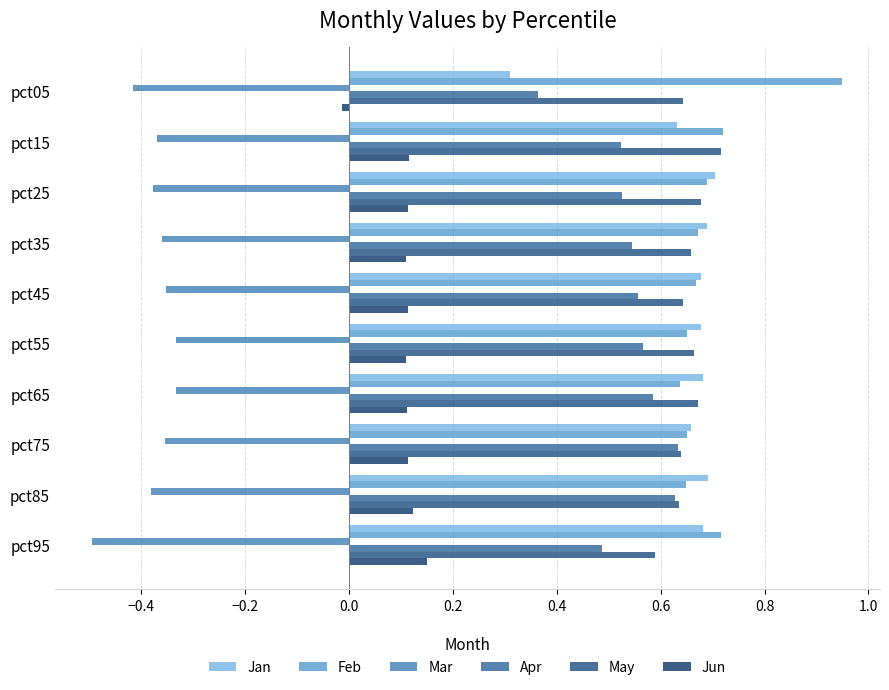

How many values in the Jun series are below 0?

1